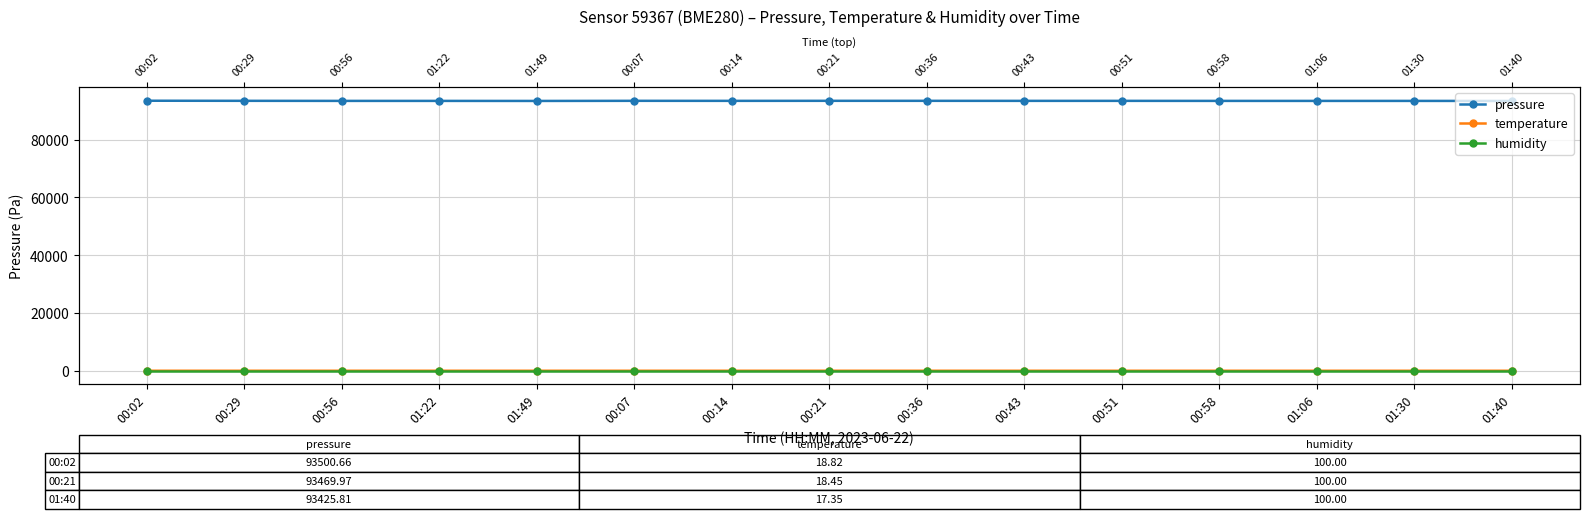

Is this an area chart (filled region under the line)?

No